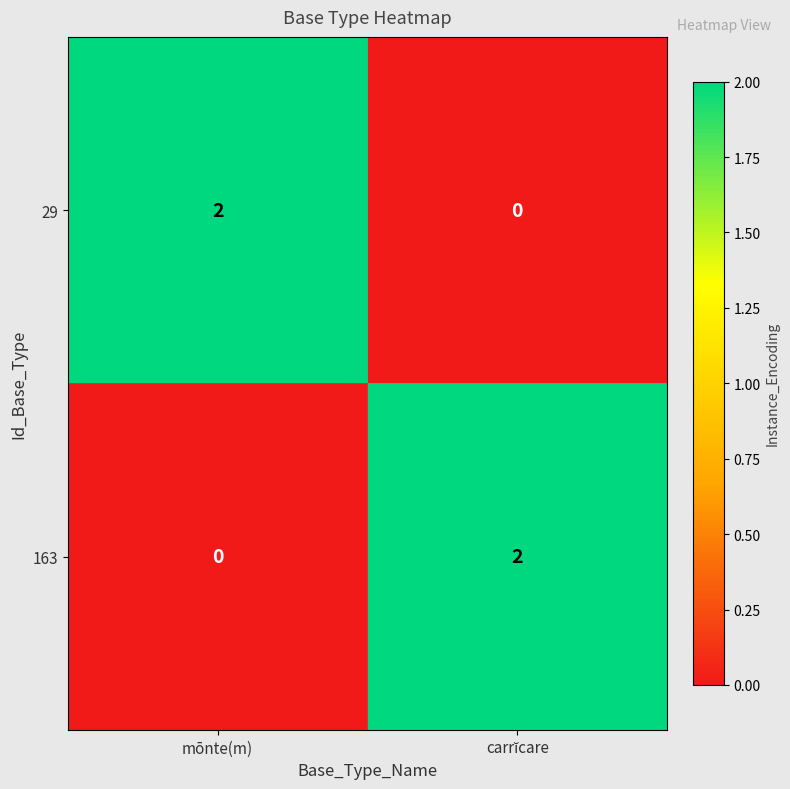

Which category has the lowest value in the 163 series?

mōnte(m)